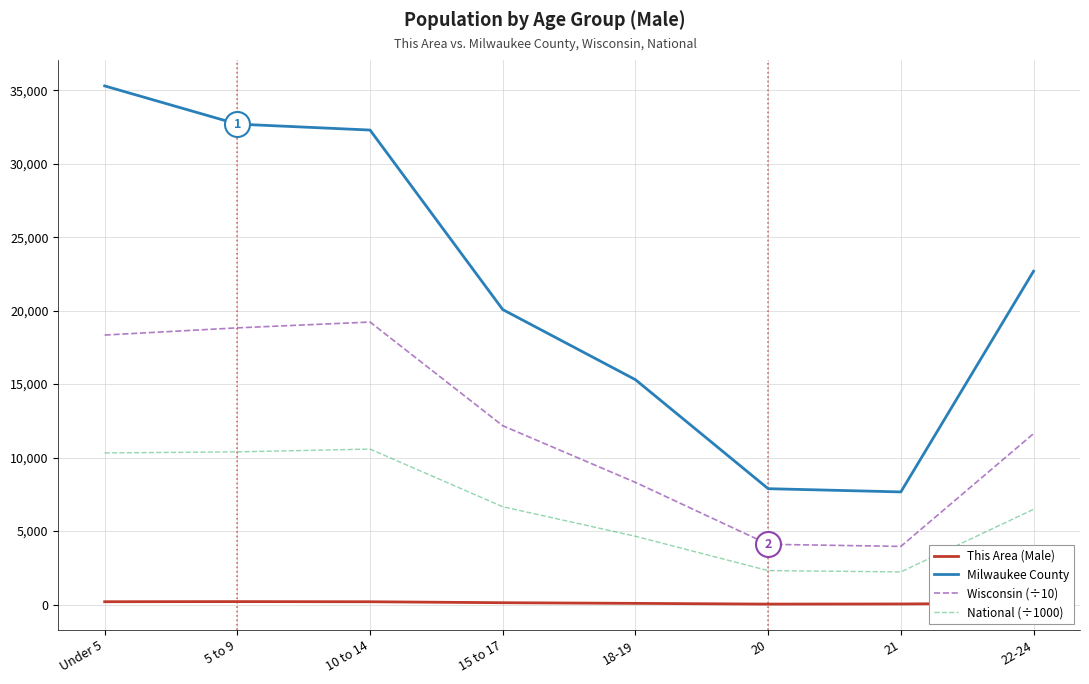

List the series in order of their peak value, highest first.

Milwaukee County, Wisconsin (÷10), National (÷1000), This Area (Male)